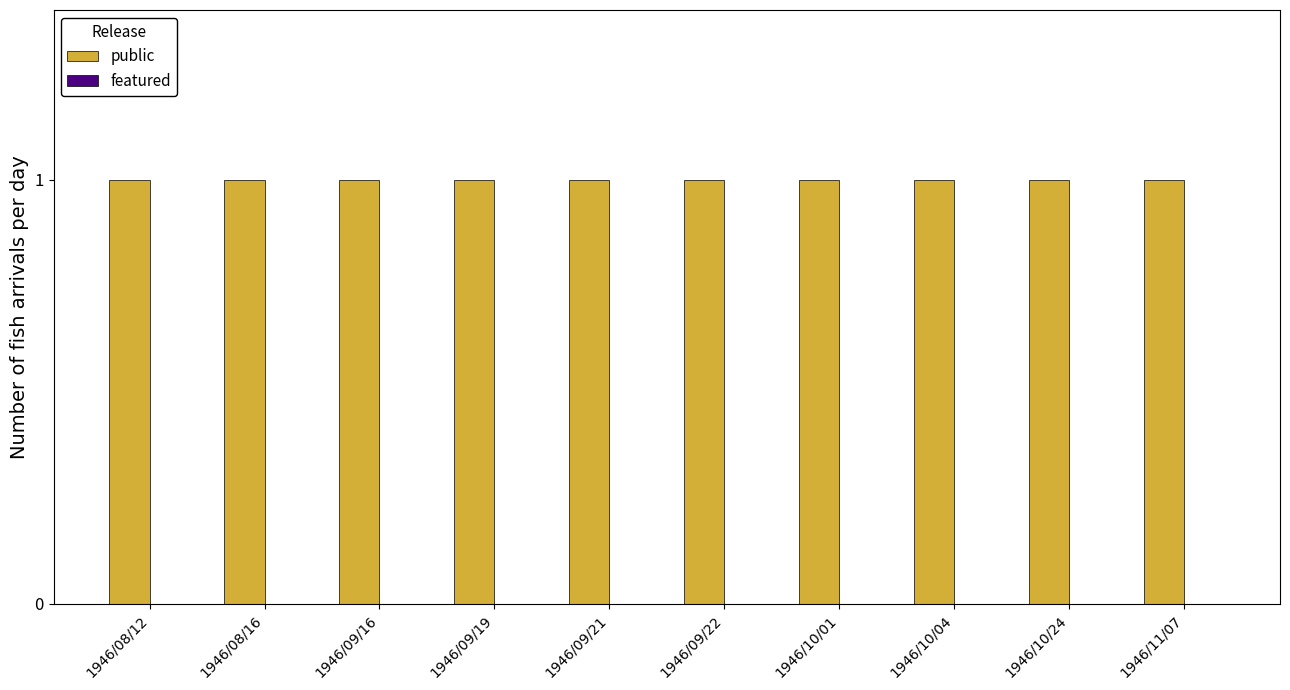

Which has a higher value, 1946/09/21 or 1946/10/04?

1946/09/21